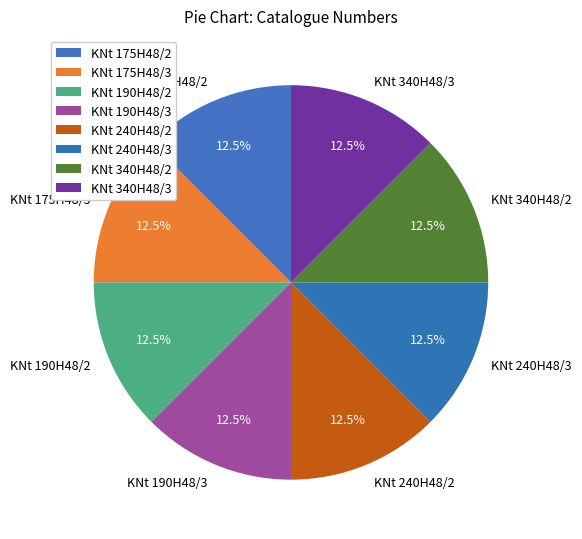

True or false: KNt 340H48/2 accounts for 5% of the total.

False